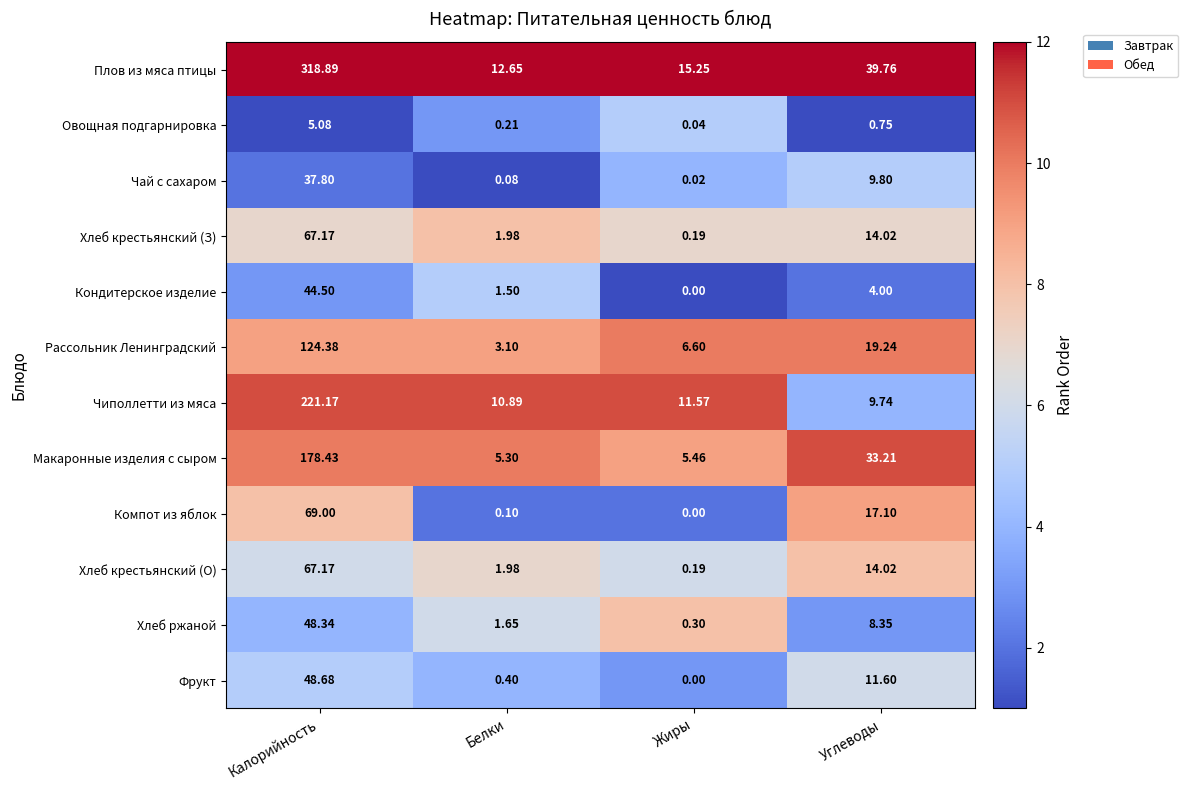

At which label does Чиполлетти из мяса first exceed 11?

Калорийность